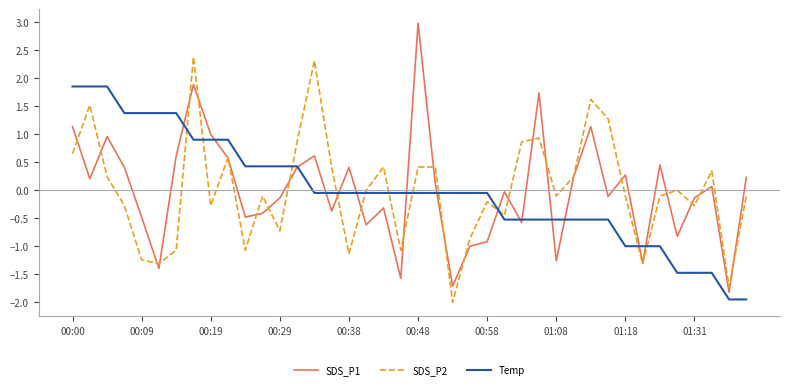

Rank the series by their maximum value, from highest to lowest.

SDS_P1, SDS_P2, Temp